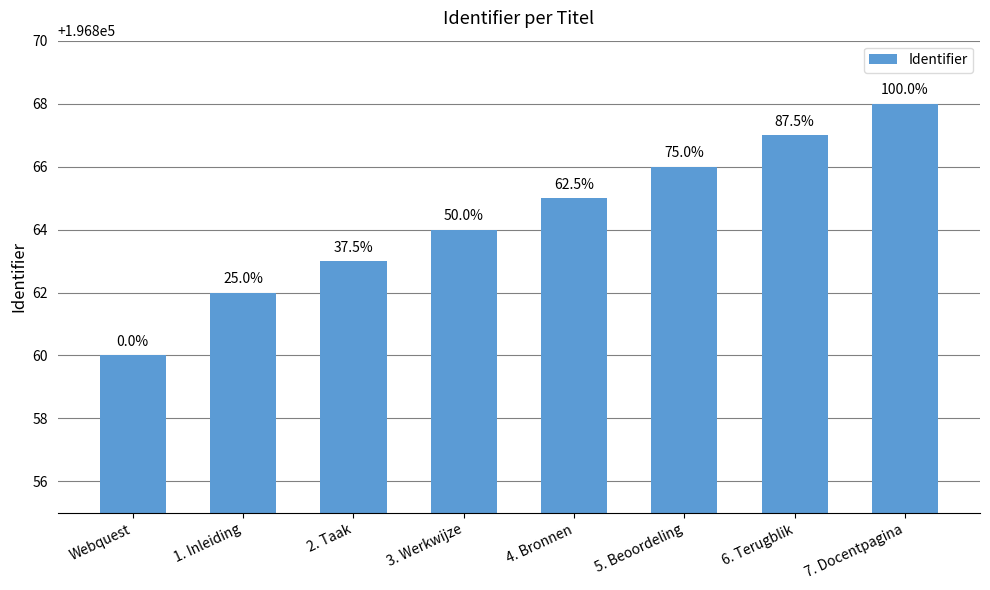

Are the bars horizontal?

No